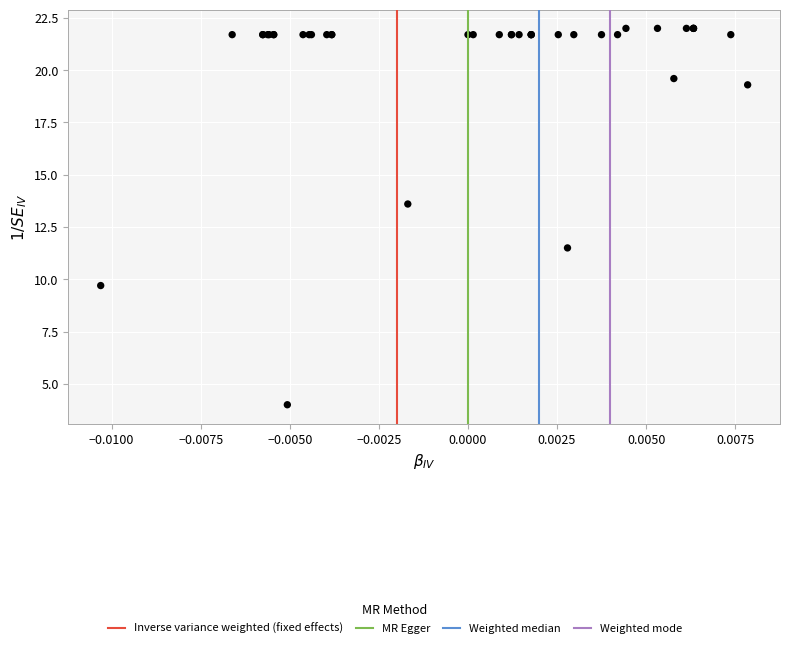

What Y value in the scatter plot is closest to 13?

13.6